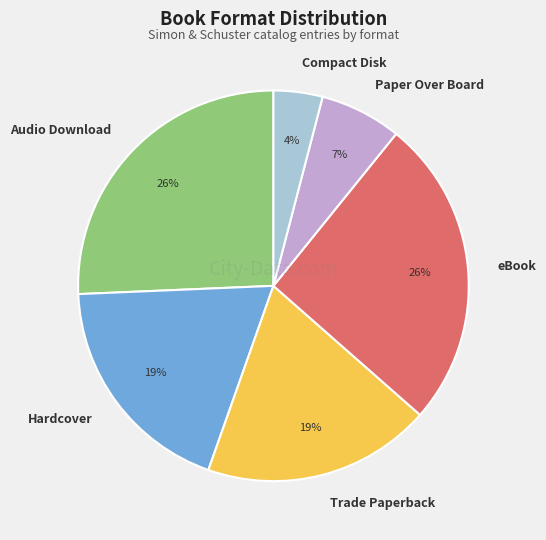

True or false: Trade Paperback accounts for 8% of the total.

False